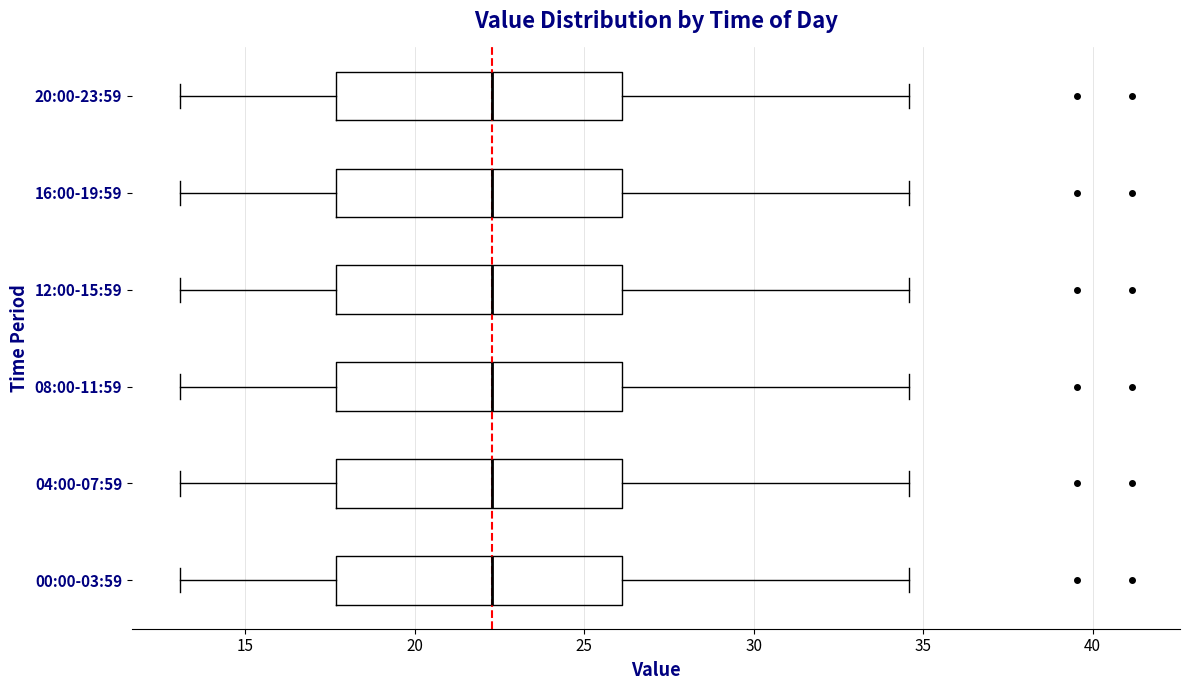

Reading bottom to top, transcribe this box plot: for each box, give where its median line is, the range the box spans, and where its two whiskers end, as read against the x-axis. The values are not printed on the chart, so give them approximately, as read against the axis.

00:00-03:59: median 22.5, box 17.5 to 26.0, whiskers 13.0 to 34.5
04:00-07:59: median 22.5, box 17.5 to 26.0, whiskers 13.0 to 34.5
08:00-11:59: median 22.5, box 17.5 to 26.0, whiskers 13.0 to 34.5
12:00-15:59: median 22.5, box 17.5 to 26.0, whiskers 13.0 to 34.5
16:00-19:59: median 22.5, box 17.5 to 26.0, whiskers 13.0 to 34.5
20:00-23:59: median 22.5, box 17.5 to 26.0, whiskers 13.0 to 34.5